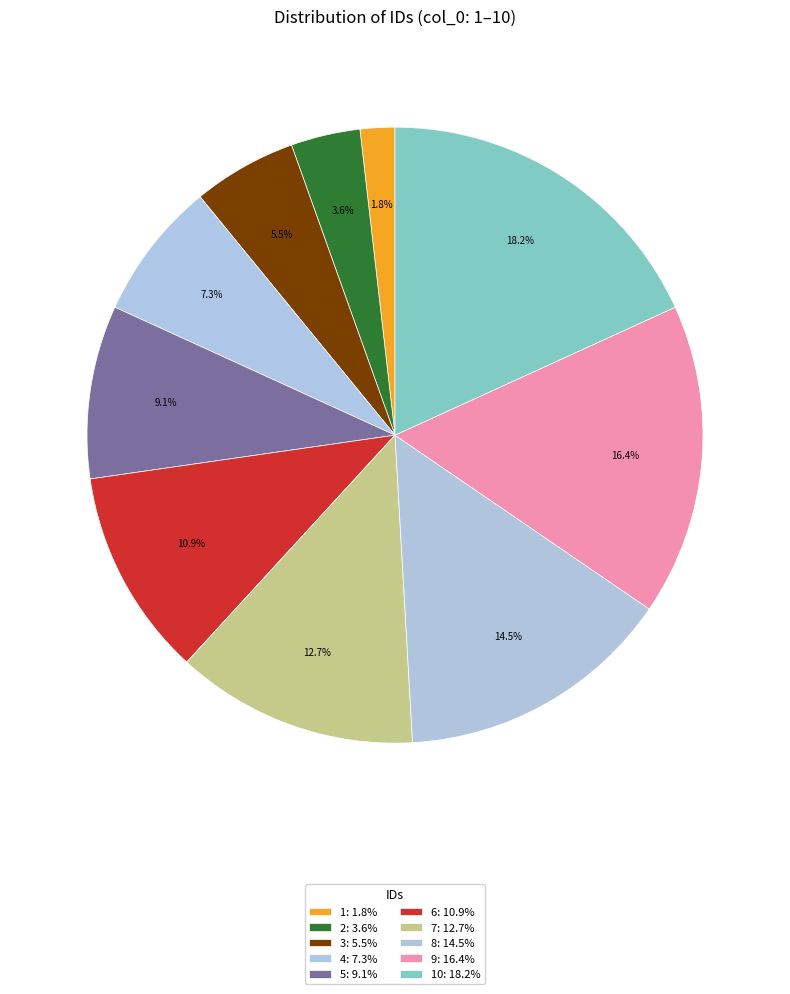

How many segments does this pie chart have?

10